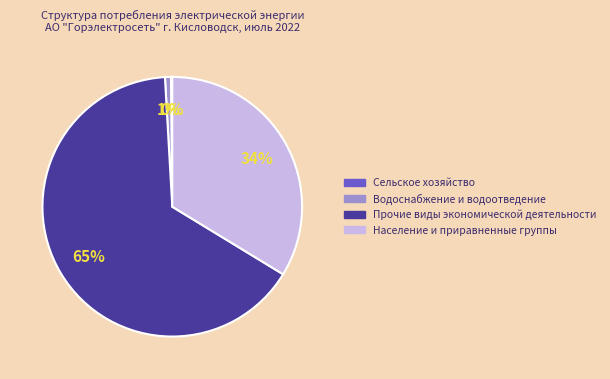

What is the largest slice in the pie chart?

Прочие виды экономической деятельности